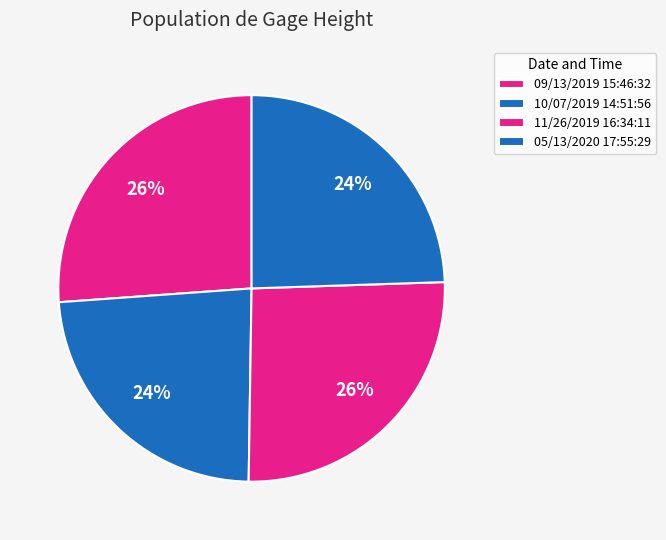

To the nearest percent, what portion does 09/13/2019 15:46:32 represent?

26%